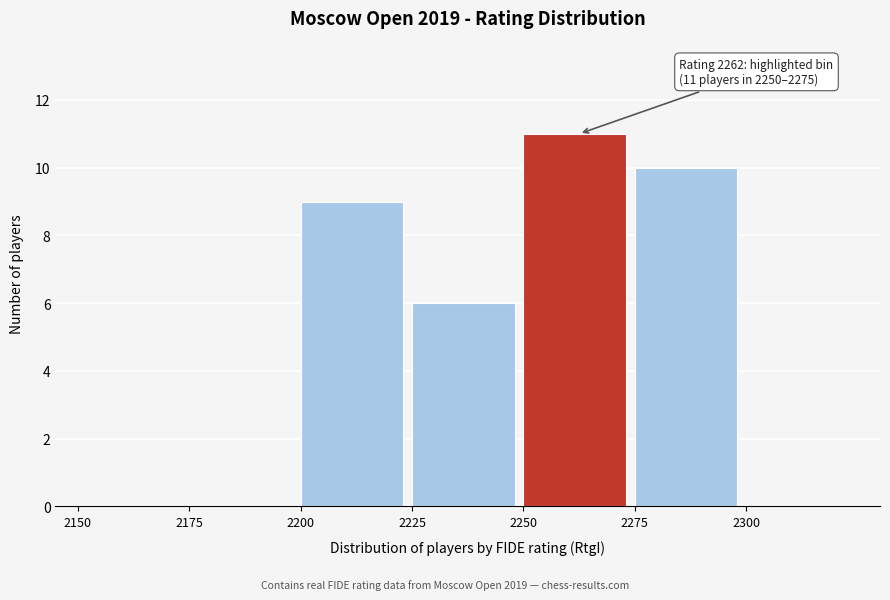

Over which range of the x-axis is the bar tallest?

2250 to 2275